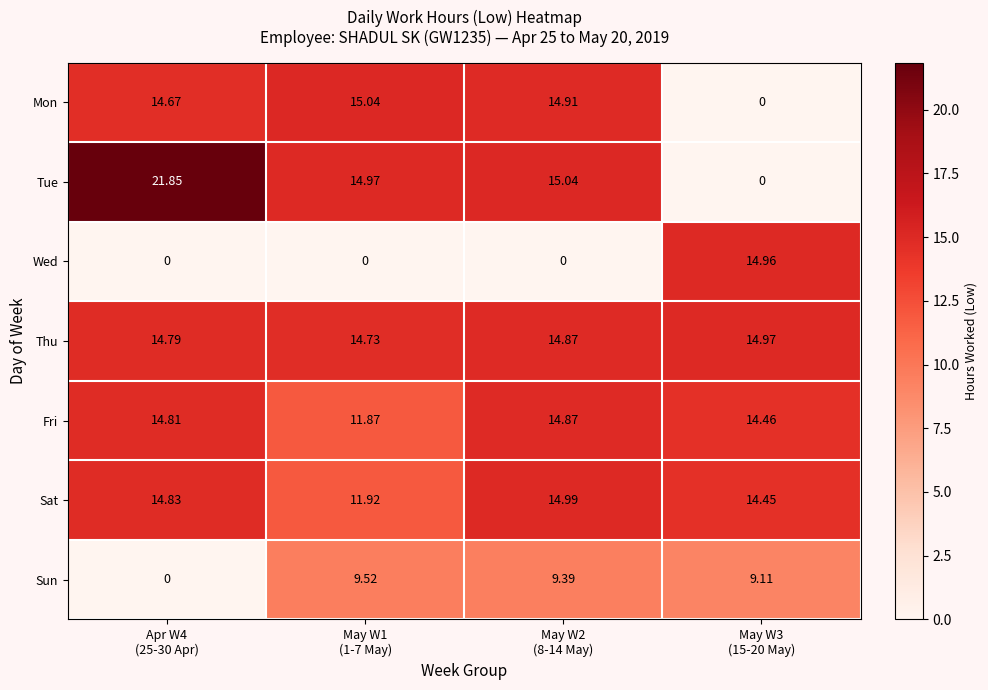

Which series has the widest spread of values?

Tue